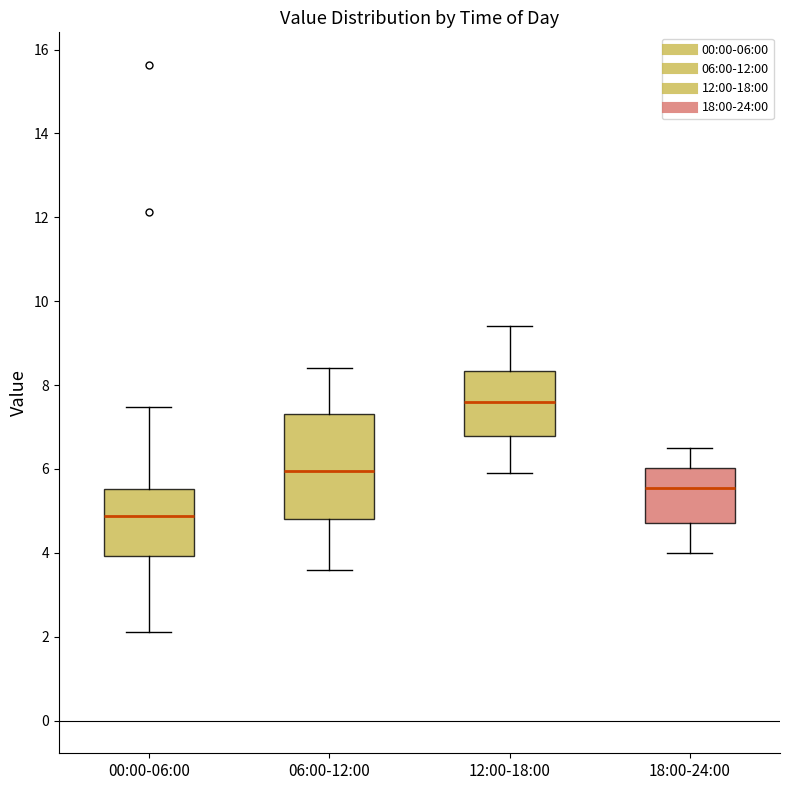

Reading left to right, read every box against the y-axis: the position of its median line, the range the box covers, and the ends of its whiskers. The values are not printed on the chart, so give them approximately, as read against the axis.

00:00-06:00: median 4.8, box 4.0 to 5.6, whiskers 2.2 to 7.4
06:00-12:00: median 6.0, box 4.8 to 7.4, whiskers 3.6 to 8.4
12:00-18:00: median 7.6, box 6.8 to 8.4, whiskers 6.0 to 9.4
18:00-24:00: median 5.6, box 4.8 to 6.0, whiskers 4.0 to 6.6